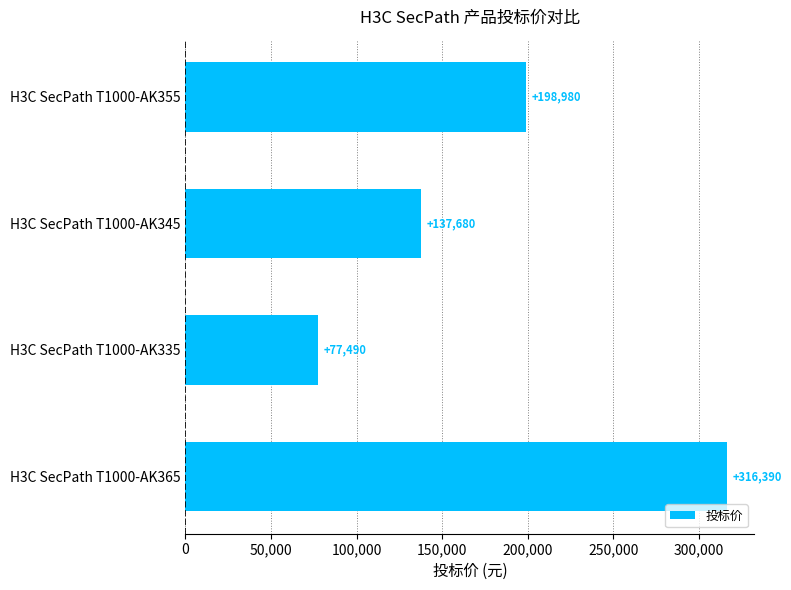

List the labels in order of value, largest first.

H3C SecPath T1000-AK365, H3C SecPath T1000-AK355, H3C SecPath T1000-AK345, H3C SecPath T1000-AK335